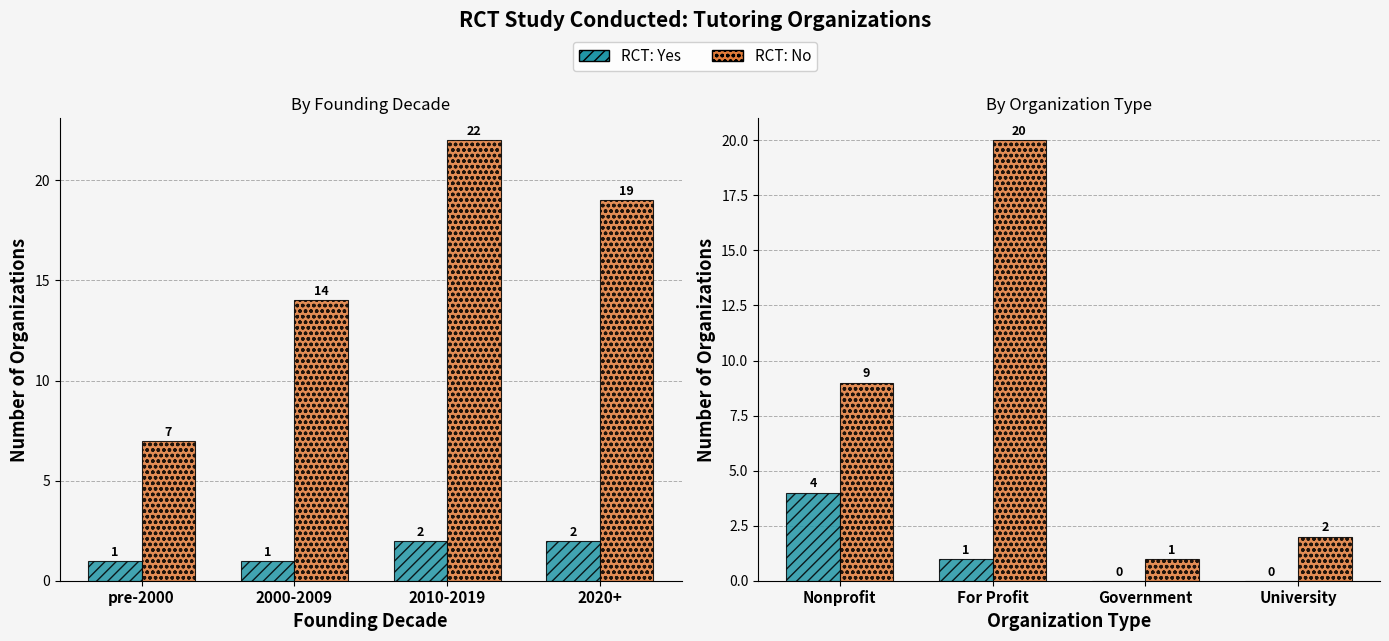

At how many categories does at least one series exceed 10?

1